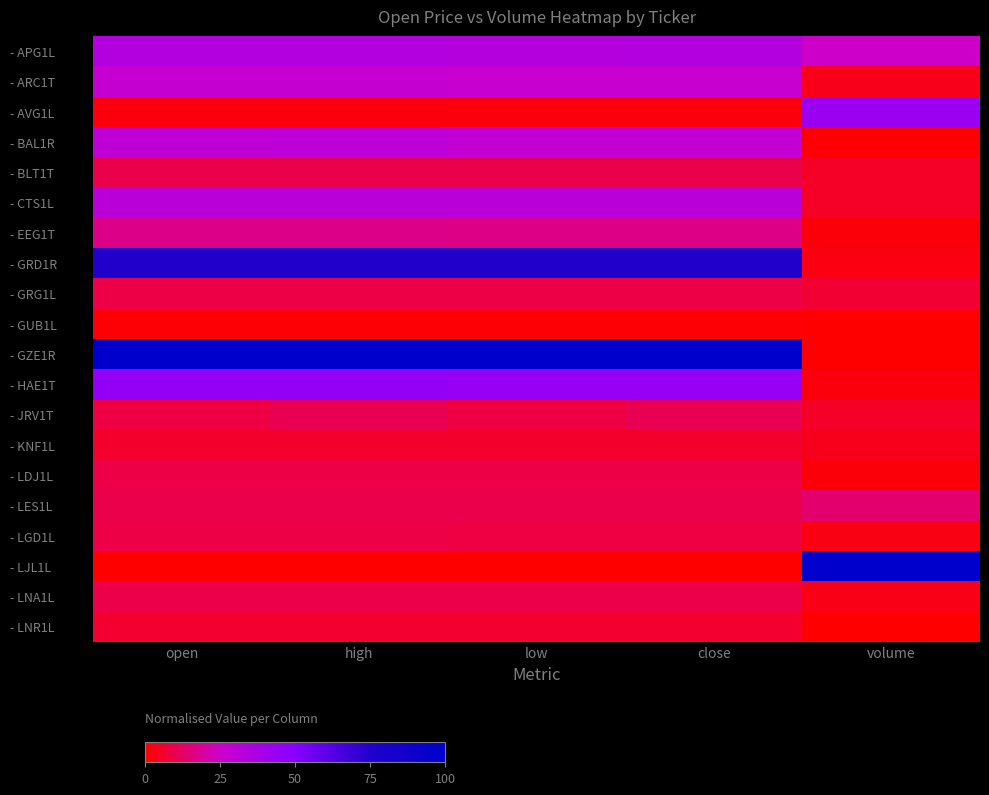

Reading left to right, what are all the values shown in this chart?

- APG1L: open=34.2	high=34.2	low=33.9	close=34.2	volume=24.9
- ARC1T: open=27.9	high=27.9	low=26.8	close=26.7	volume=3.2
- AVG1L: open=1.9	high=1.9	low=1.9	close=1.9	volume=42.7
- BAL1R: open=30.0	high=30.1	low=28.9	close=28.8	volume=0.5
- BLT1T: open=9.4	high=9.4	low=9.4	close=9.4	volume=4.7
- CTS1L: open=31.5	high=31.4	low=31.3	close=31.3	volume=5.0
- EEG1T: open=16.8	high=17.0	low=16.7	close=16.6	volume=1.3
- GRD1R: open=75.4	high=75.3	low=75.3	close=75.1	volume=2.2
- GRG1L: open=8.8	high=8.9	low=8.8	close=8.9	volume=6.3
- GUB1L: open=0.9	high=0.9	low=0.9	close=0.9	volume=0.0
- GZE1R: open=100.0	high=100.0	low=100.0	close=100.0	volume=0.3
- HAE1T: open=45.5	high=45.4	low=44.8	close=44.8	volume=1.9
- JRV1T: open=8.5	high=10.4	low=8.5	close=10.4	volume=4.7
- KNF1L: open=5.6	high=5.6	low=5.6	close=5.6	volume=3.8
- LDJ1L: open=8.9	high=8.9	low=8.8	close=8.9	volume=1.5
- LES1L: open=9.5	high=9.6	low=9.5	close=9.5	volume=13.5
- LGD1L: open=8.8	high=8.8	low=8.5	close=8.5	volume=2.4
- LJL1L: open=0.0	high=0.0	low=0.0	close=0.0	volume=100.0
- LNA1L: open=9.1	high=9.1	low=9.1	close=9.1	volume=2.8
- LNR1L: open=5.9	high=5.9	low=5.9	close=5.9	volume=0.0